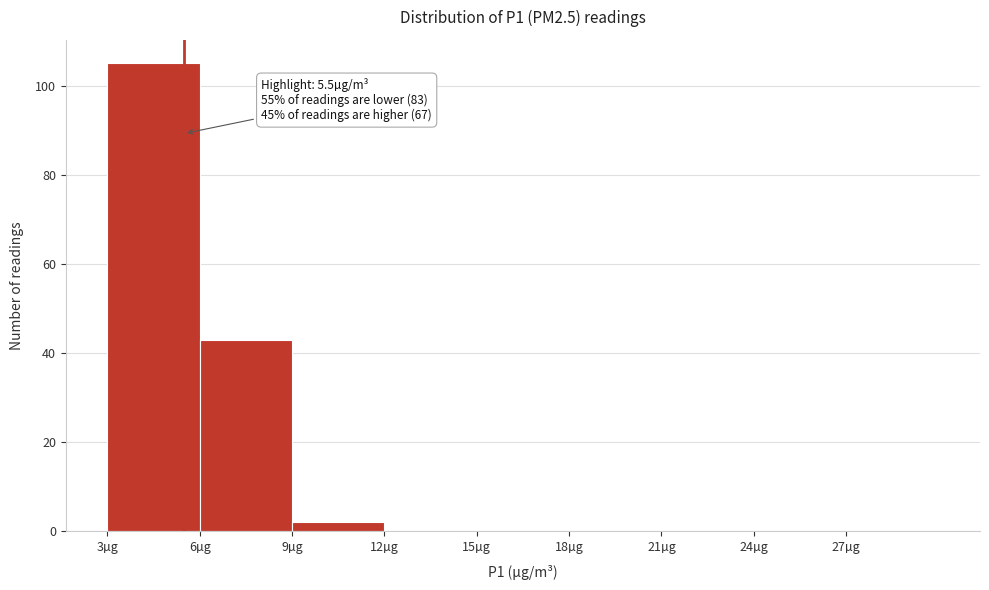

Over which range of the x-axis is the bar tallest?

3 to 6